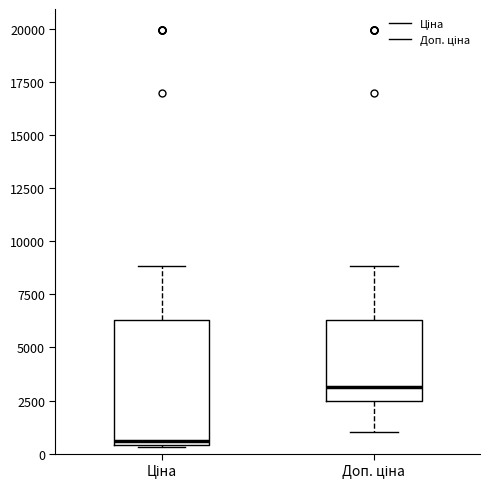

Which box is the tallest, from its lower edge to its upper edge?

Ціна